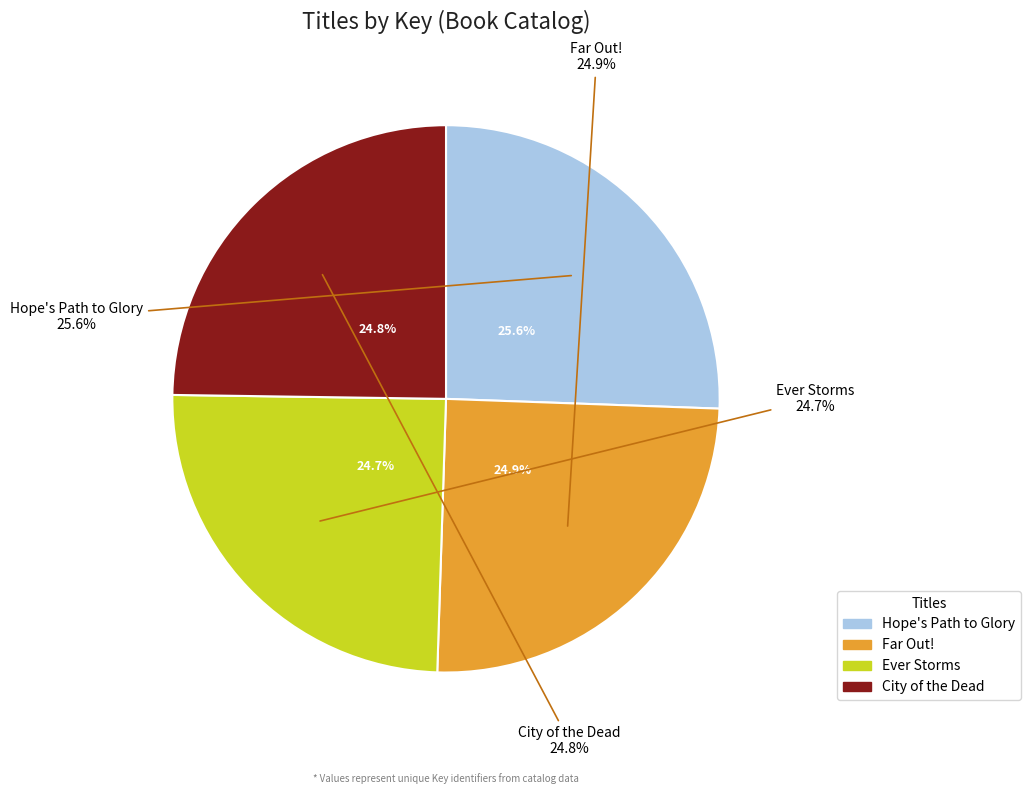

Do Ever Storms and Hope's Path to Glory together represent more than half of the pie?

Yes